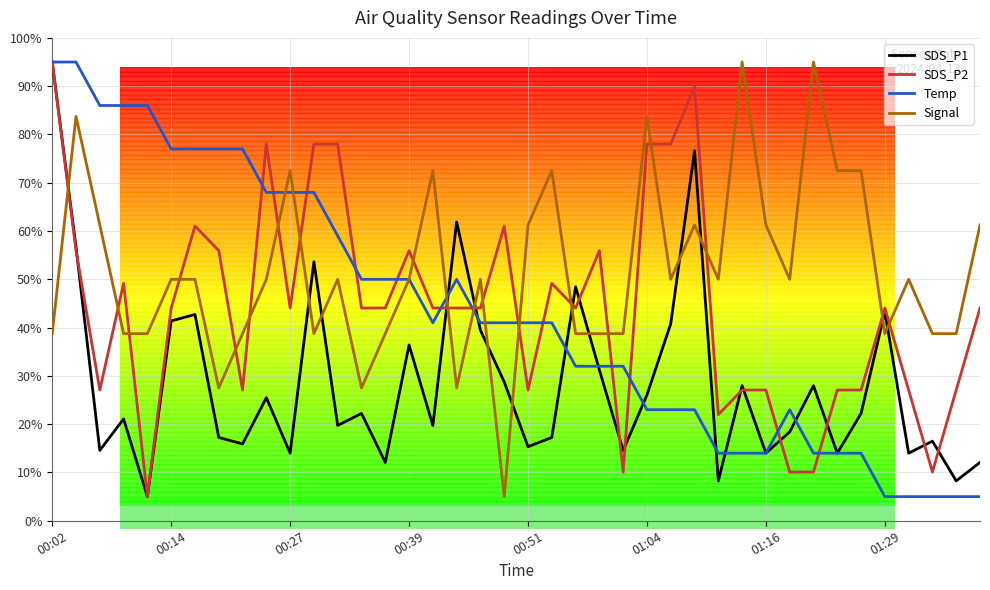

Which series has the largest total across all categories?

Signal